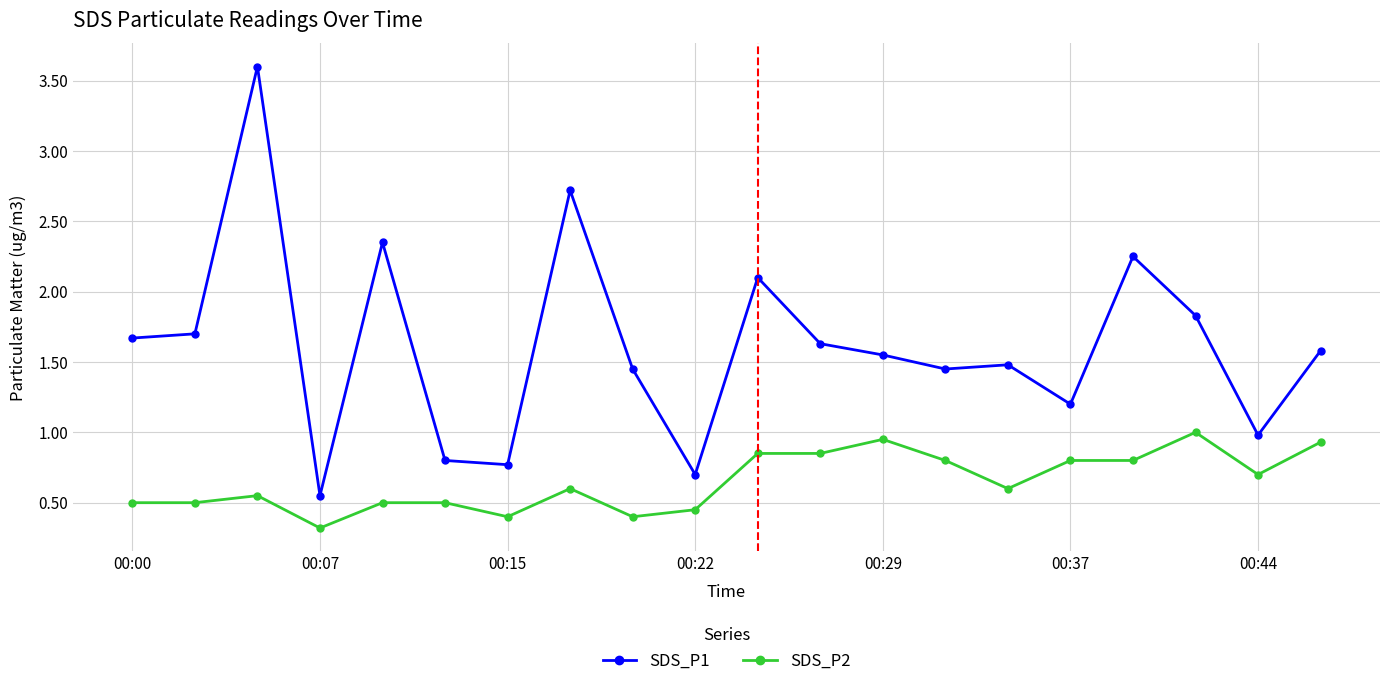

What is the minimum value shown in the chart?

0.3